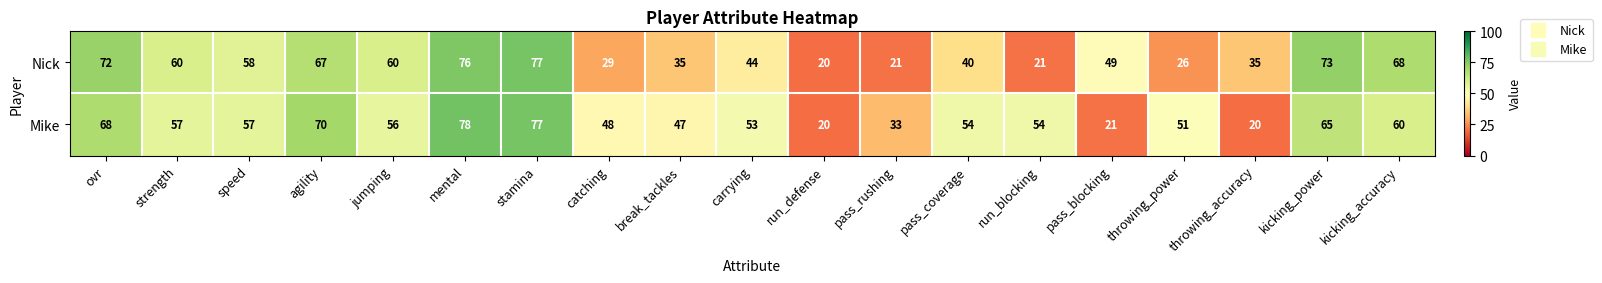

Rank the series by their average value, from highest to lowest.

Mike, Nick